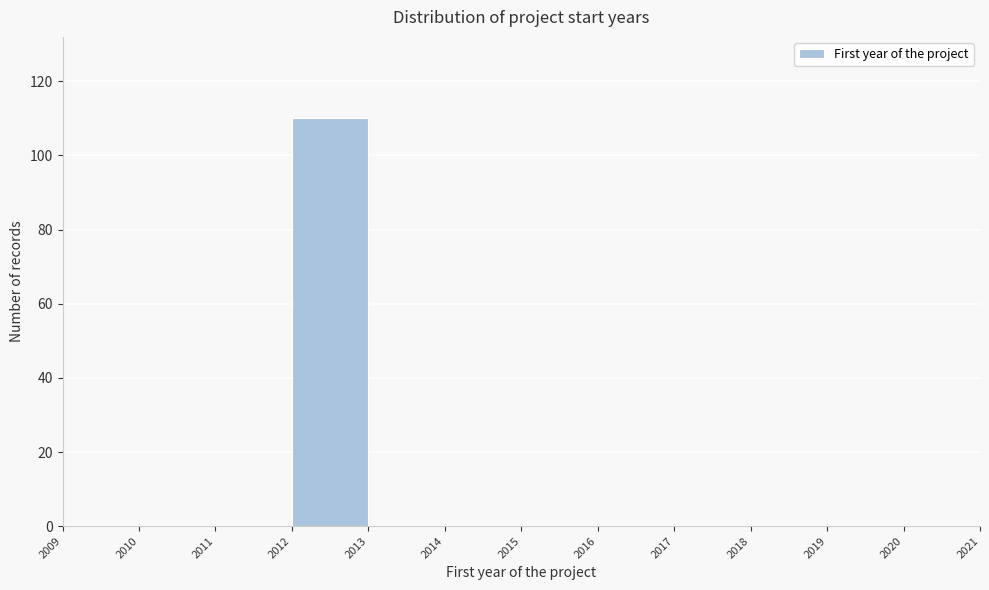

Over which range of the x-axis is the bar tallest?

2012 to 2013